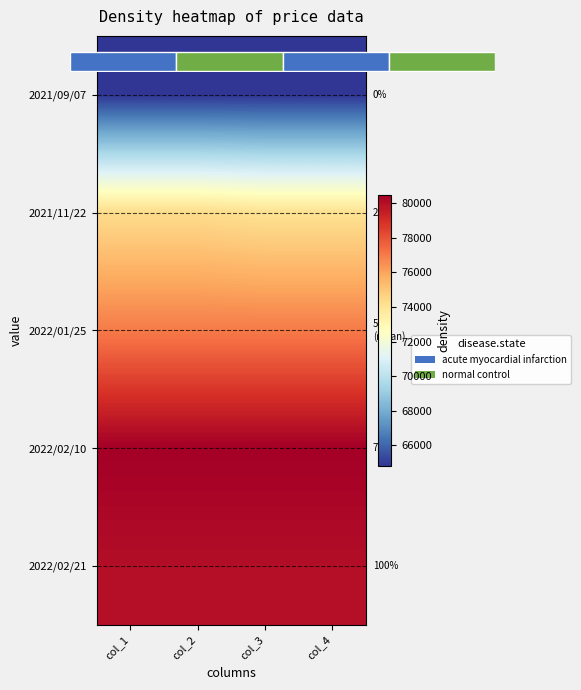

True or false: 2022/02/10 has a value of 139533 at col_1.

False